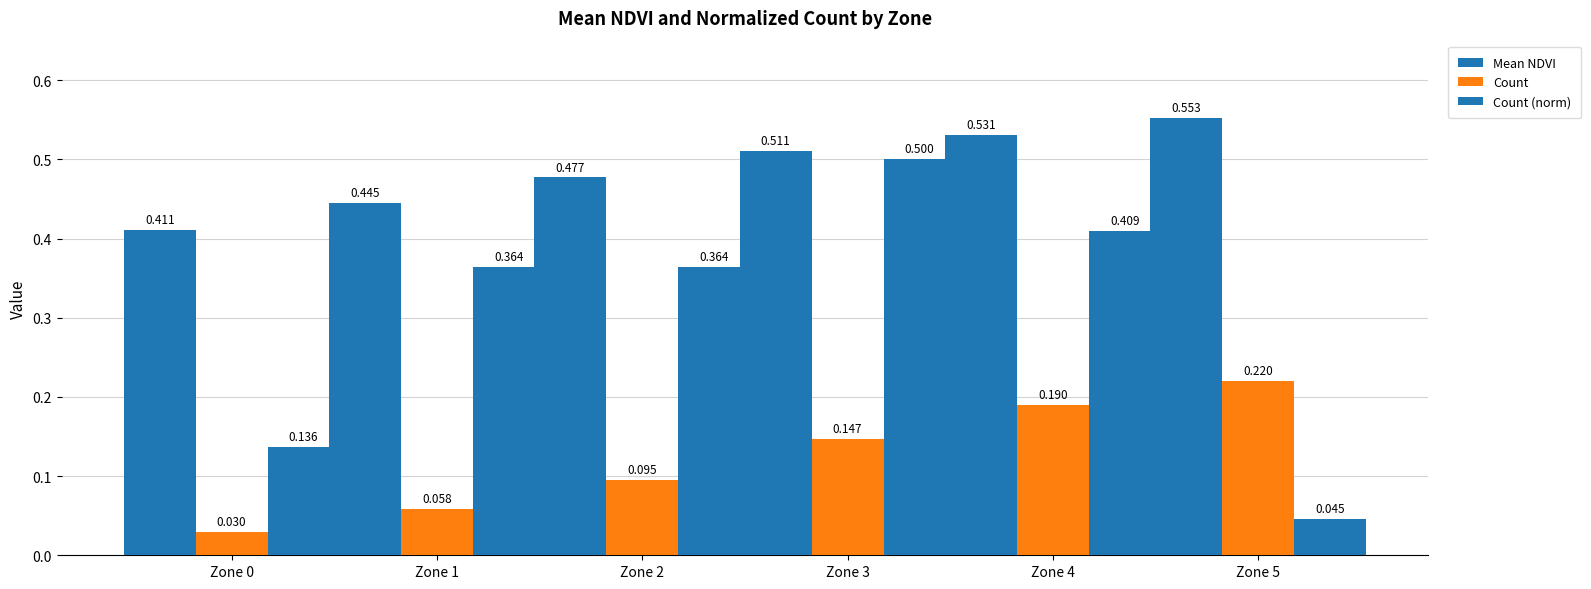

Are the bars horizontal?

No